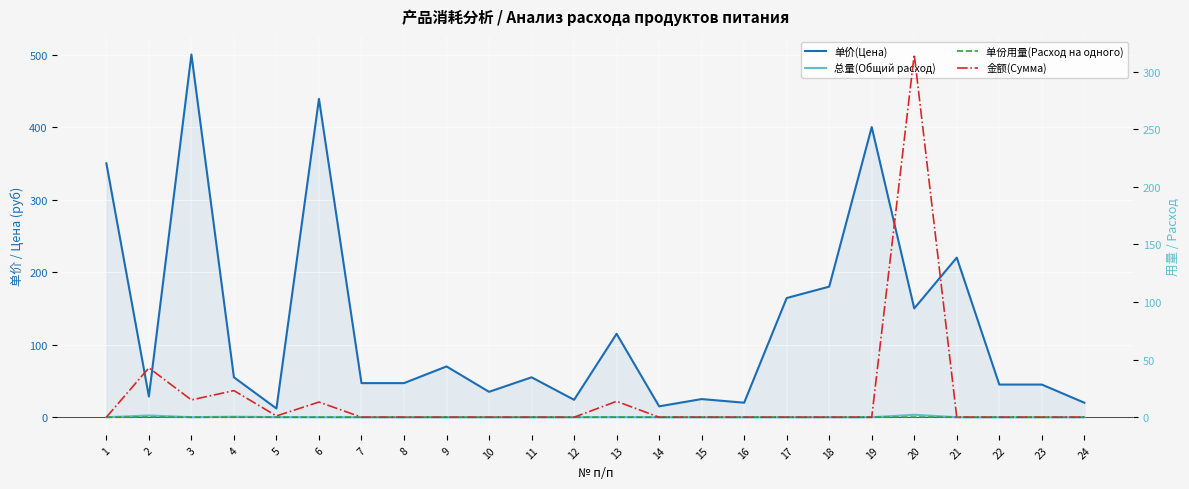

What value does the 单价(Цена) series have at 1?

350.0